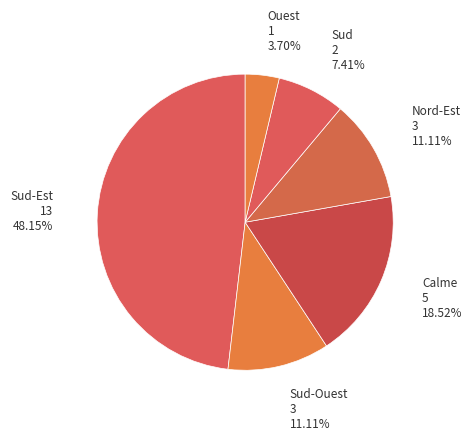

Between Sud and Sud-Est, which is larger?

Sud-Est